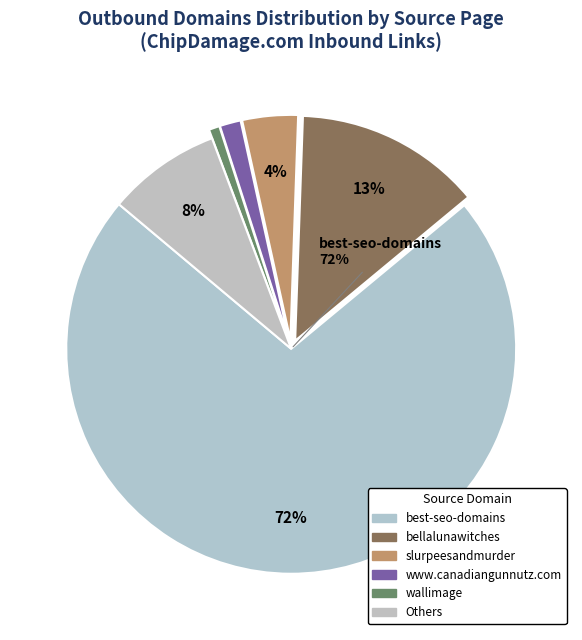

How many slices are in this pie chart?

6